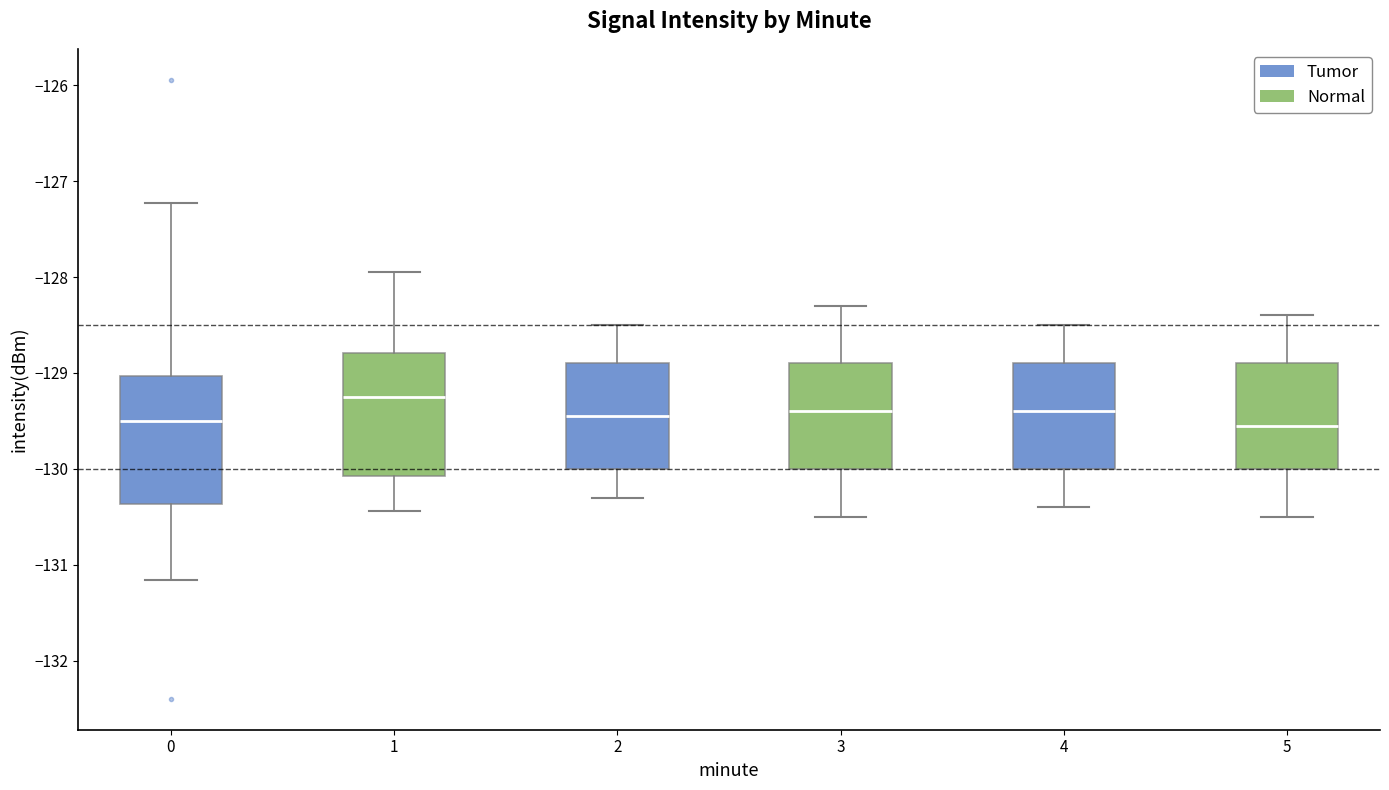

Where does the median line of the box at x = 1 sit on the y-axis? The values are not printed on the chart, so give them approximately, as read against the axis.

-129.3